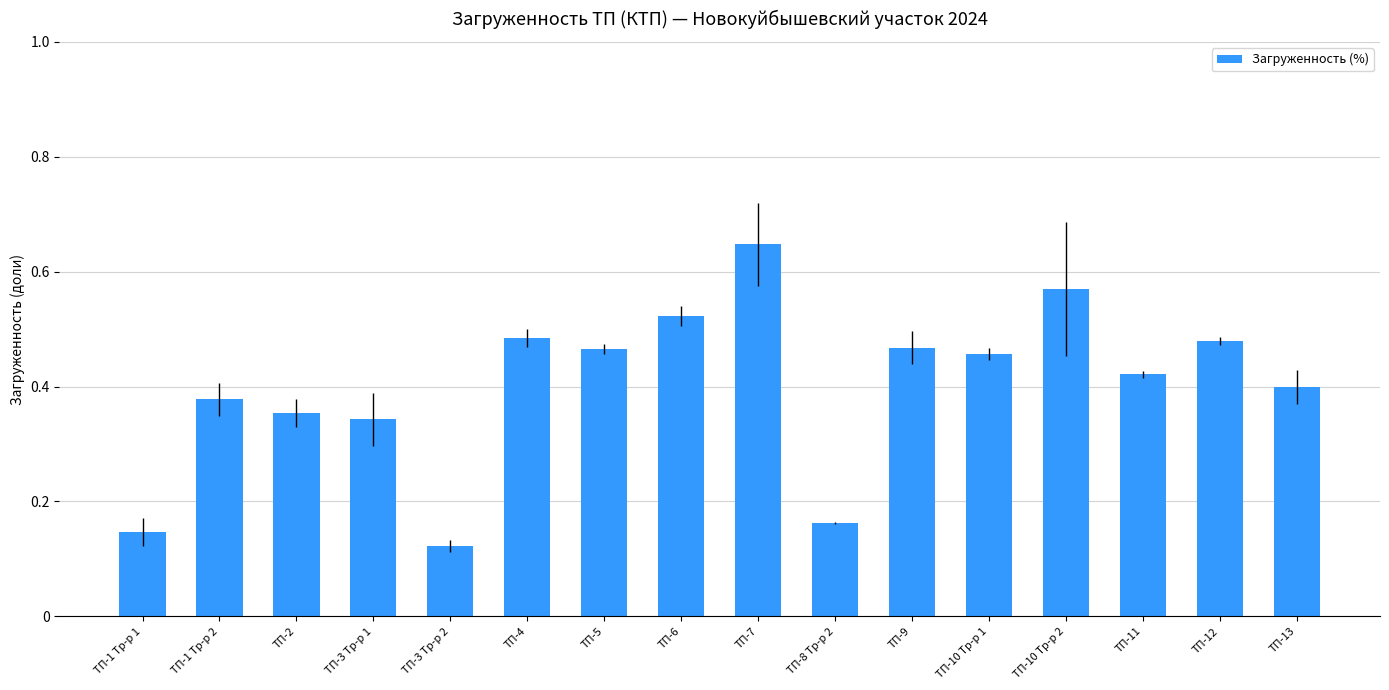

What is the label of the 8th bar from the right?

ТП-7